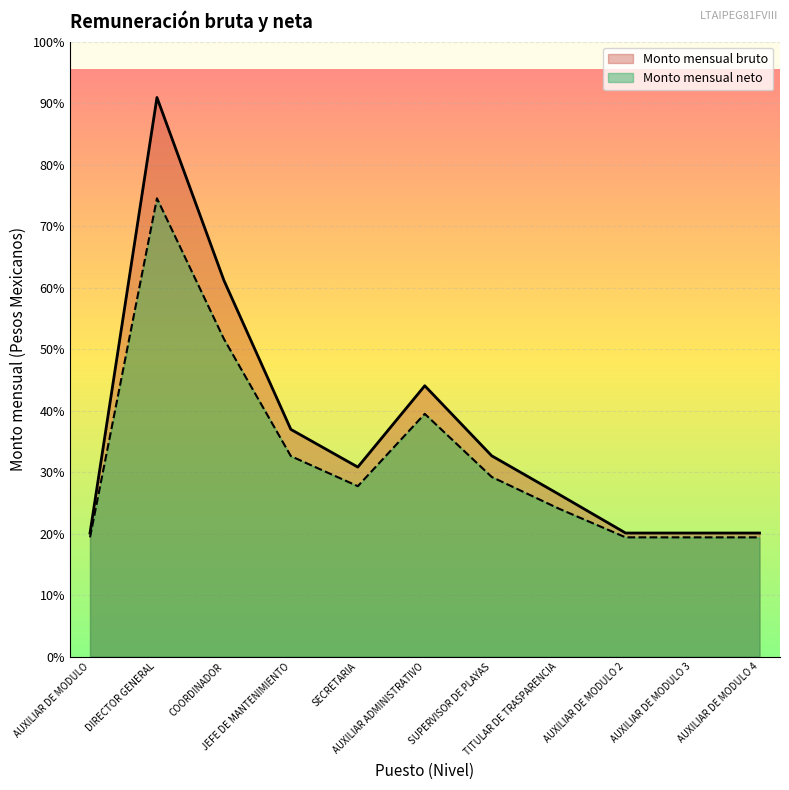

What is the label of the 7th point from the left?

SUPERVISOR DE PLAYAS